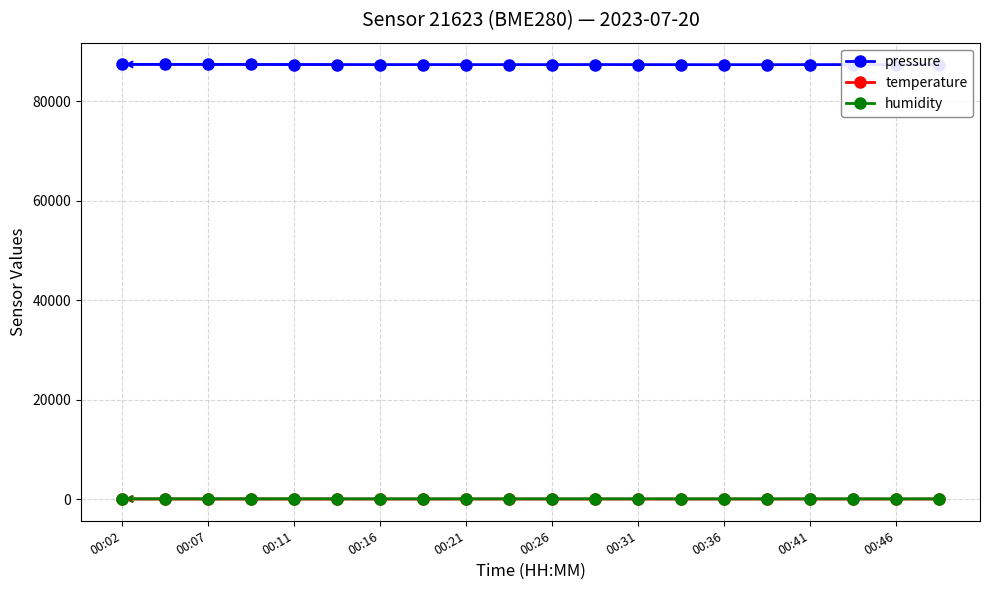

At how many categories does at least one series exceed 83992?

20